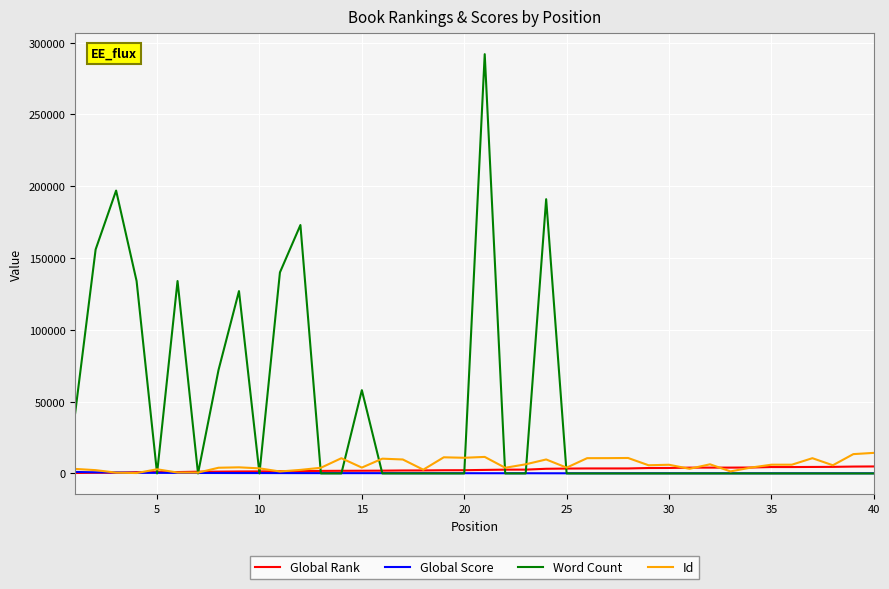

Which series has the largest total across all categories?

Word Count